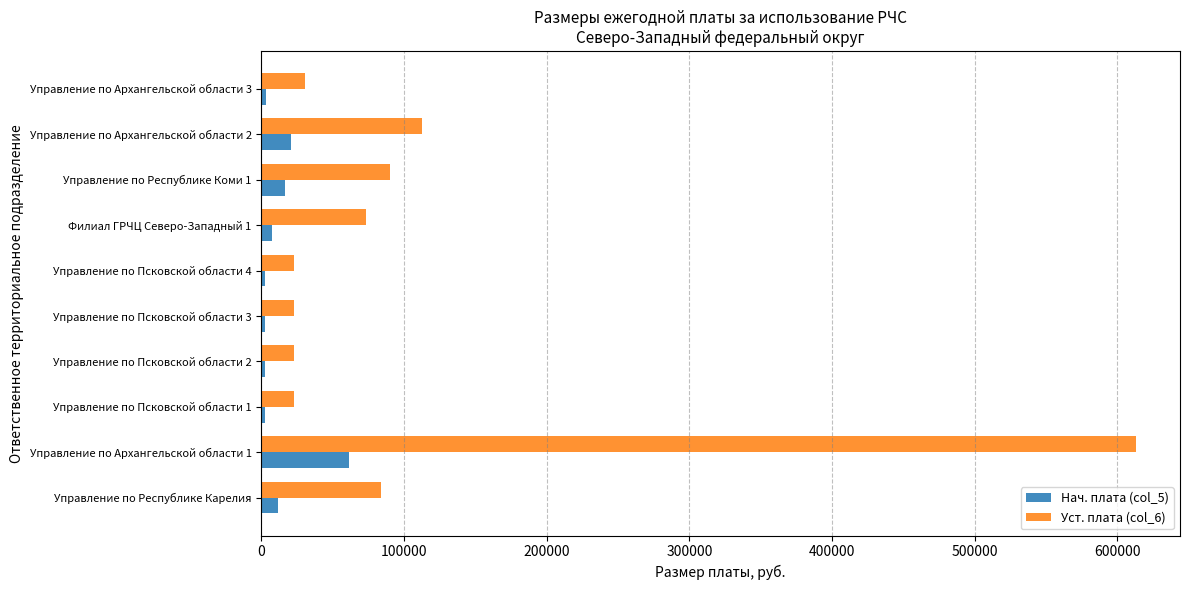

What is the difference between the maximum and second lowest values in the Нач. плата (col_5) series?

59052.0